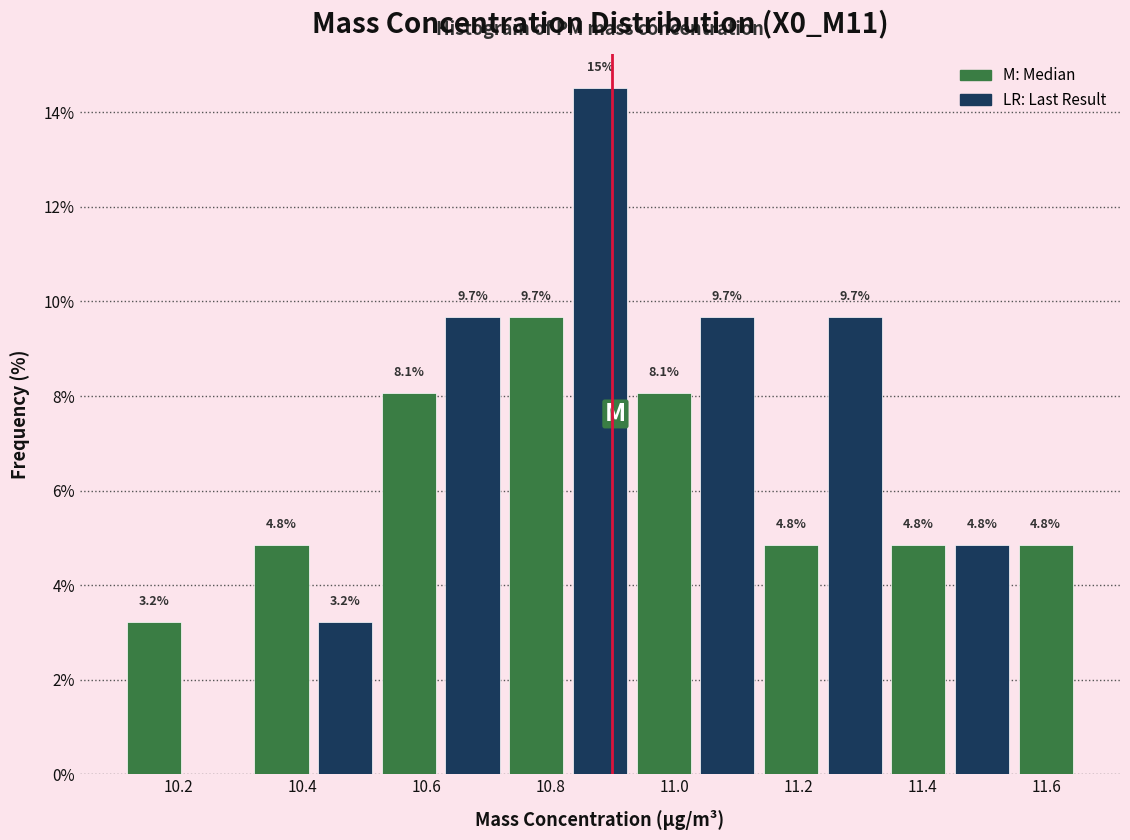

Over which range of the x-axis is the bar tallest?

10.82 to 10.94